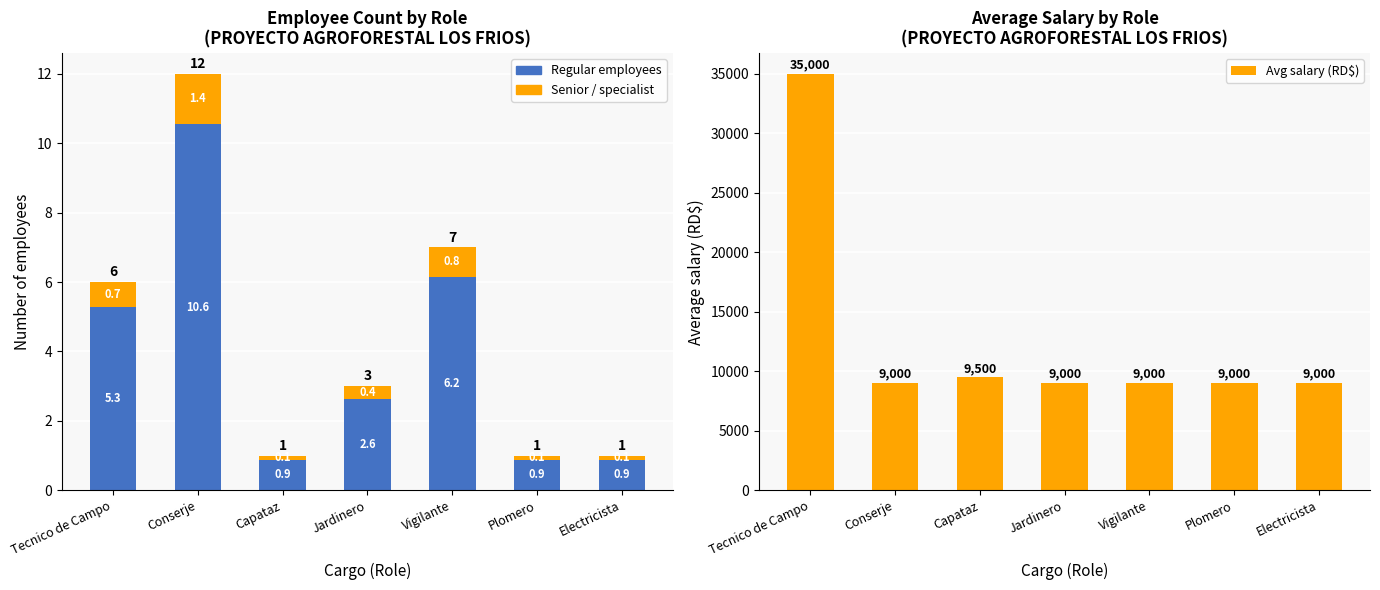

What is the difference between the maximum and minimum values in the Senior / specialist series?

1.3